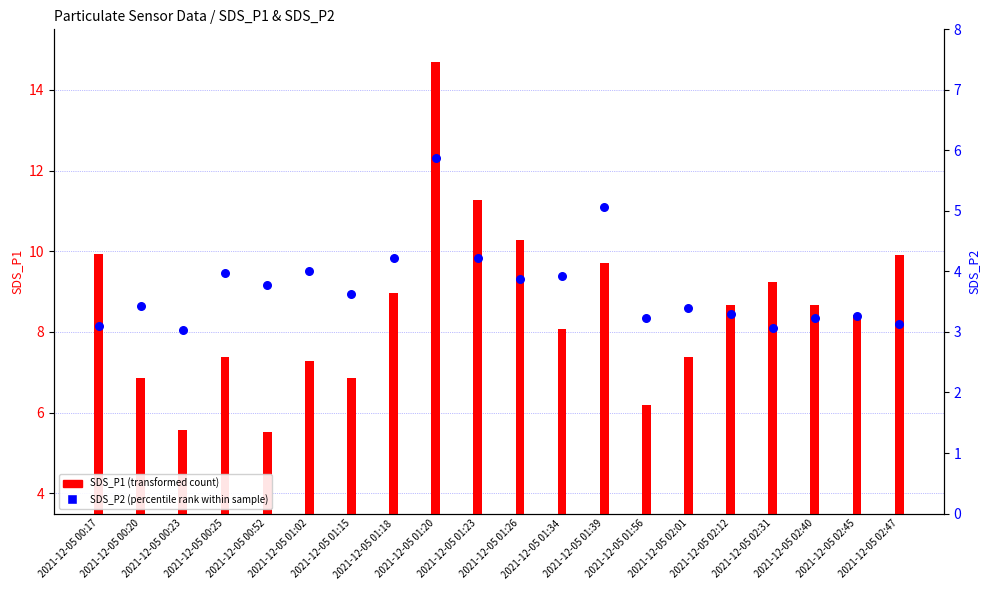

Which series contains the highest Y value?

SDS_P1 (transformed count)